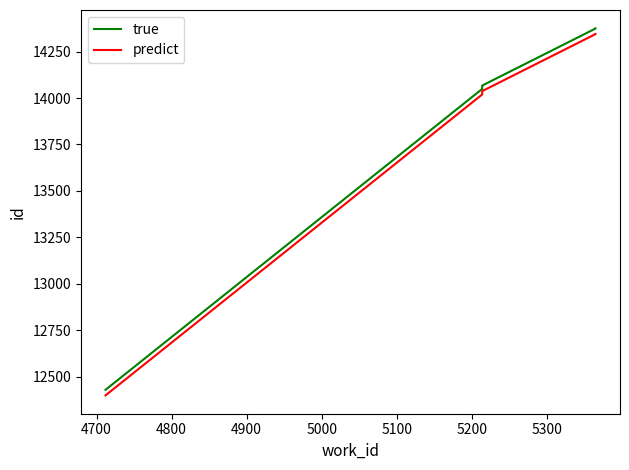

True or false: true has more than 1 interior local peaks.

False